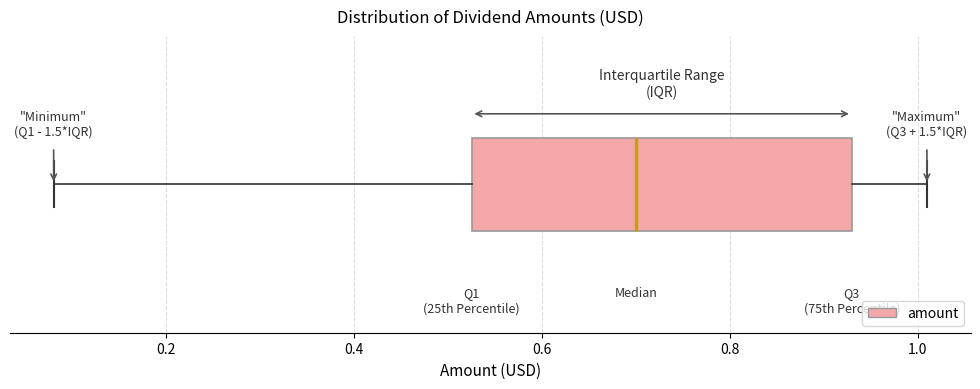

Transcribe this box plot: give where the median line is, the range the box spans, and where the two whiskers end, as read against the x-axis. The values are not printed on the chart, so give them approximately, as read against the axis.

median 0.70, box 0.52 to 0.94, whiskers 0.08 to 1.02